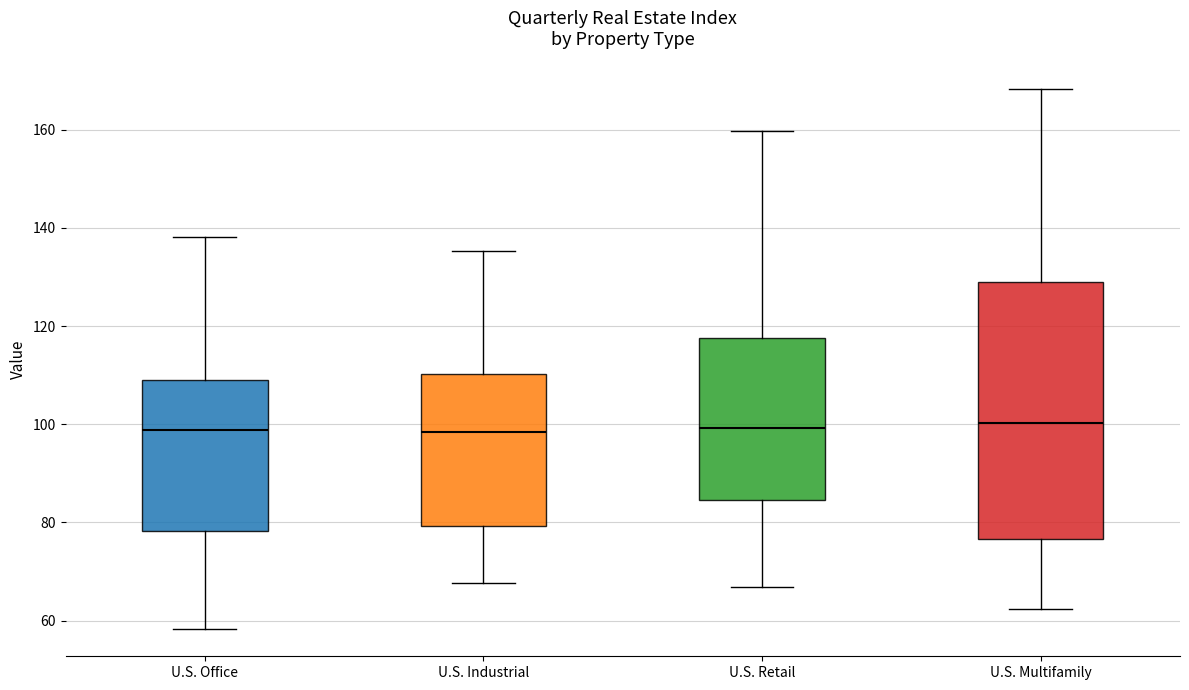

Where does the median line of the box for U.S. Multifamily sit on the y-axis? The values are not printed on the chart, so give them approximately, as read against the axis.

100